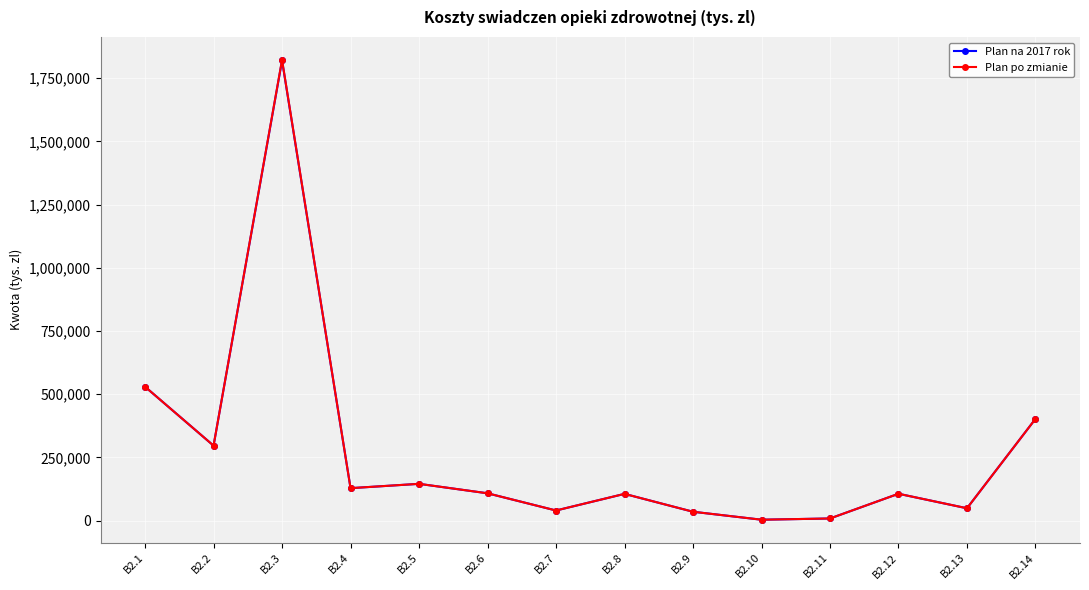

What is the difference between the maximum and minimum values in the Plan po zmianie series?

1819375